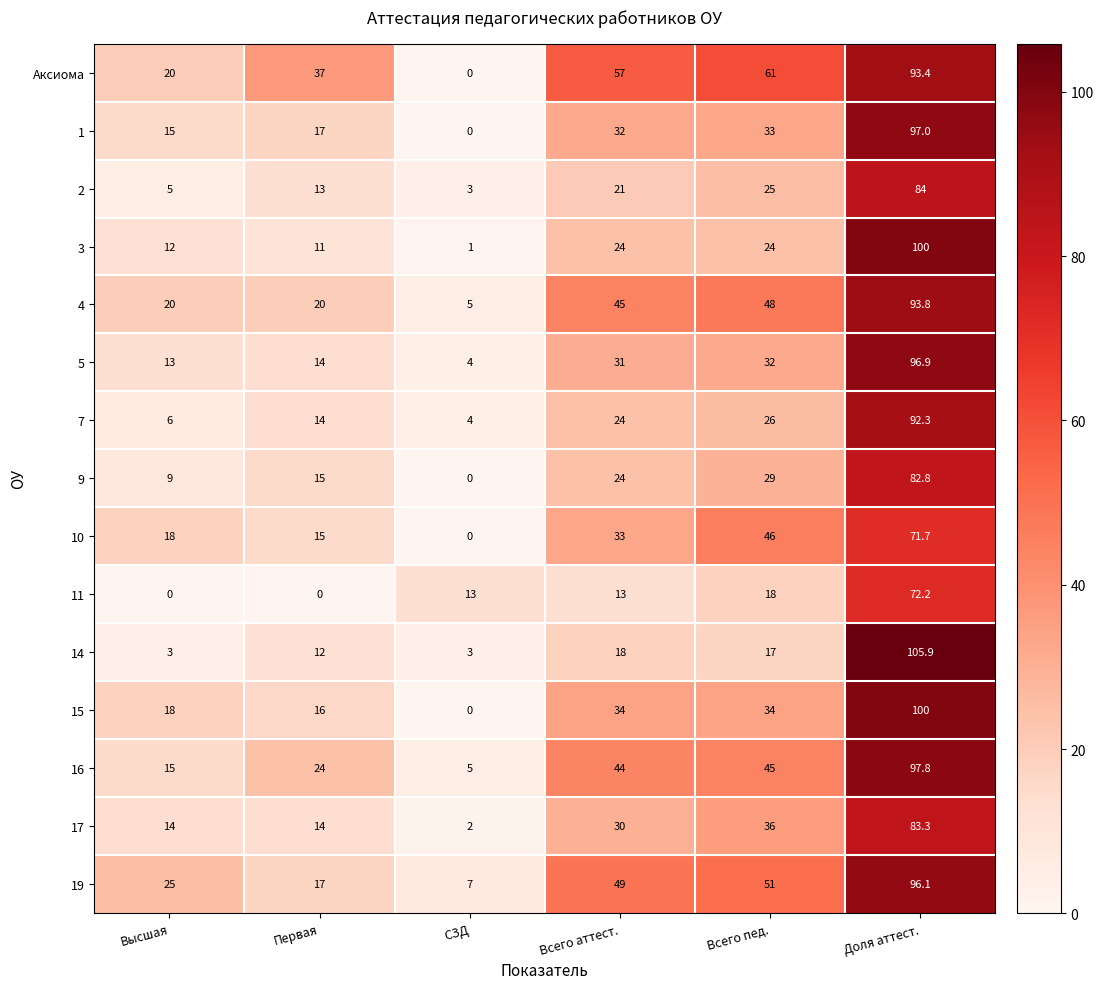

What is the sum of the 17 values at Доля аттест. and СЗД?

85.3